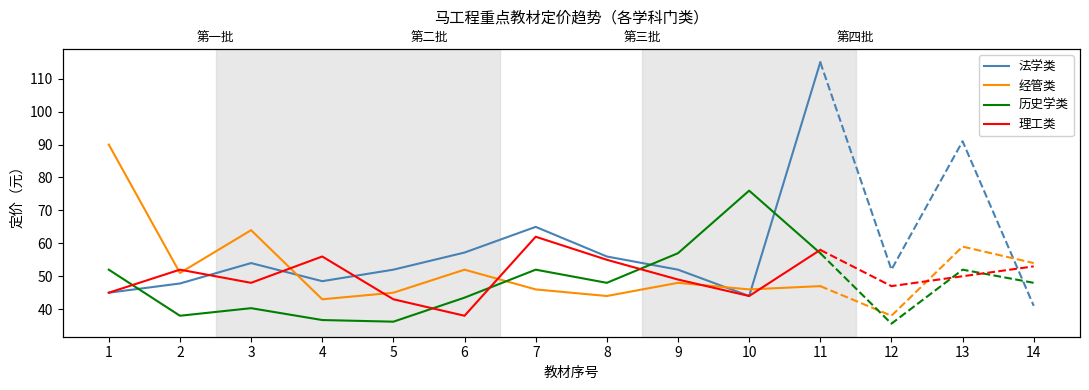

How many interior local valleys does the 法学类 series have?

2